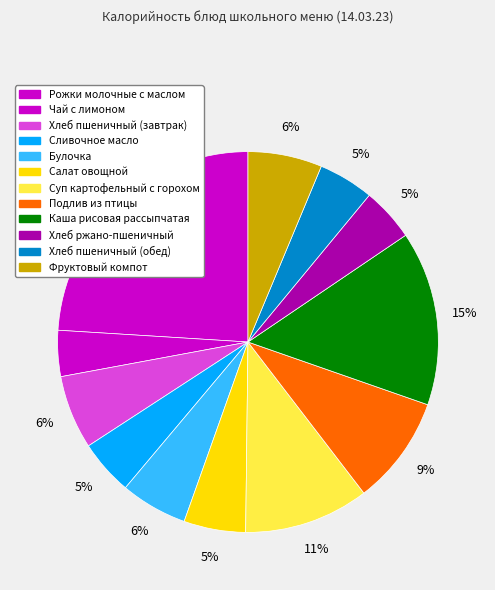

Which category has the biggest portion of the pie?

Рожки молочные с маслом